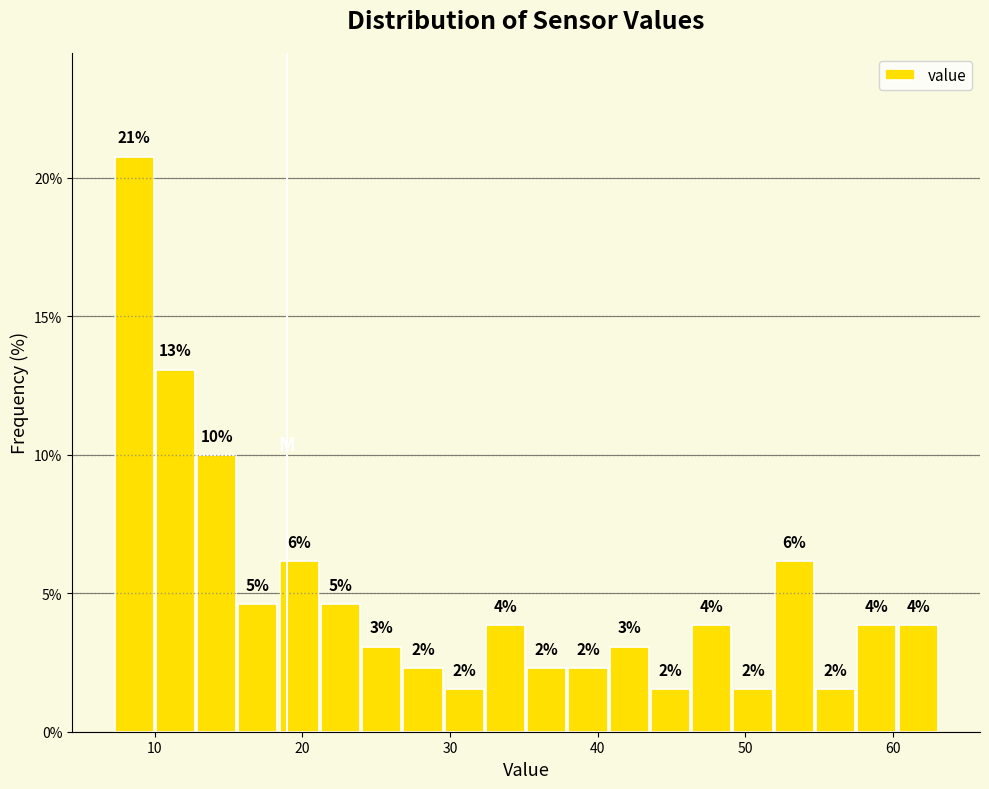

Read against the x-axis, roughly where is the centre of the tallest bar?

9